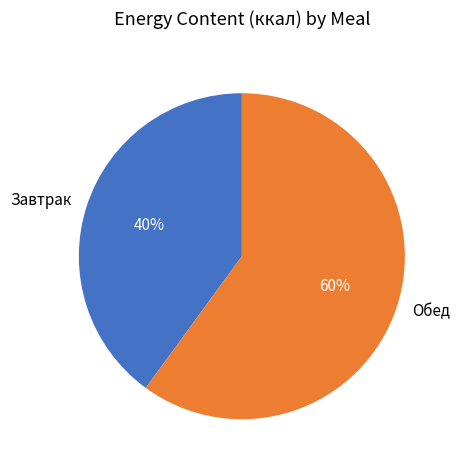

Is there any slice that represents more than half of the pie?

Yes